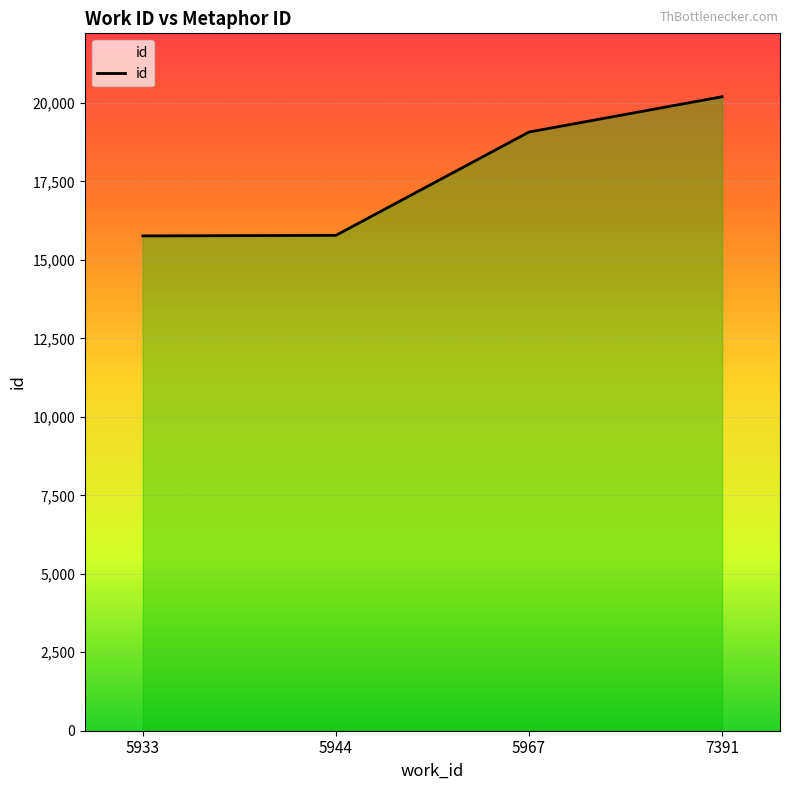

What is the sum of the values at 5944 and 7391?

35980